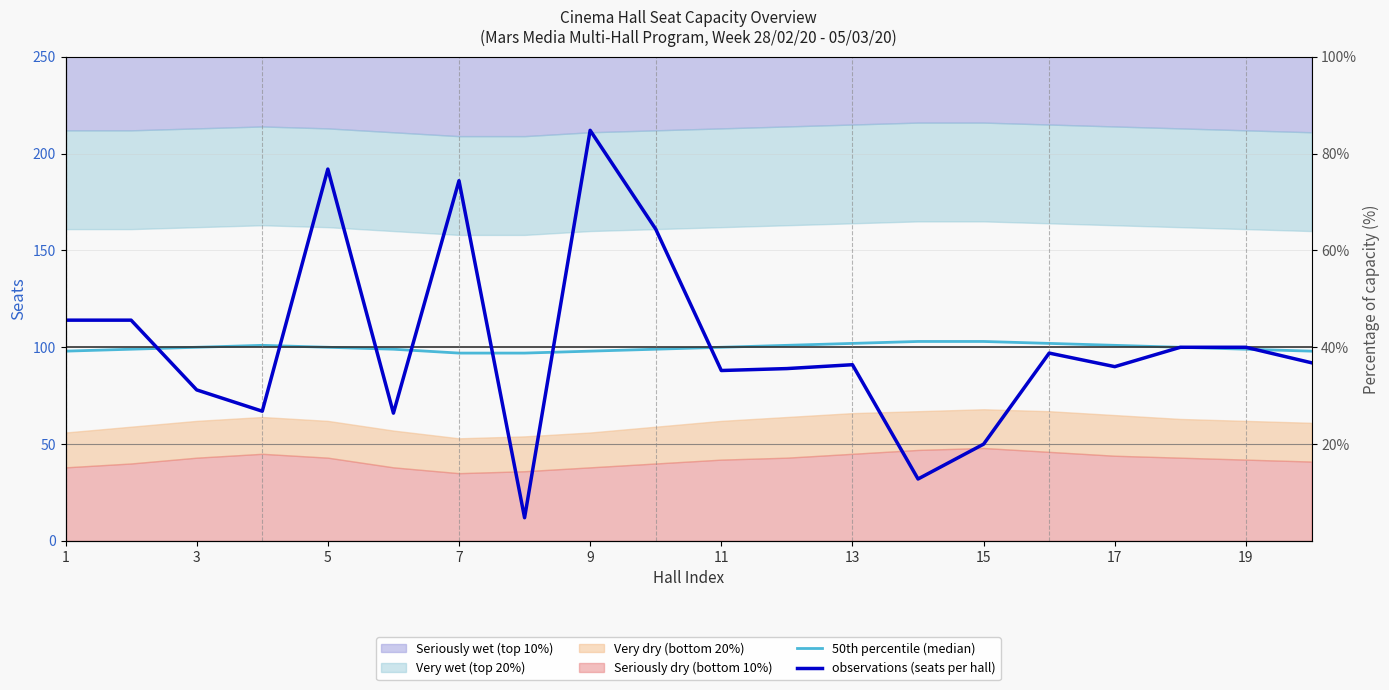

What is the label of the 14th point from the left?

13